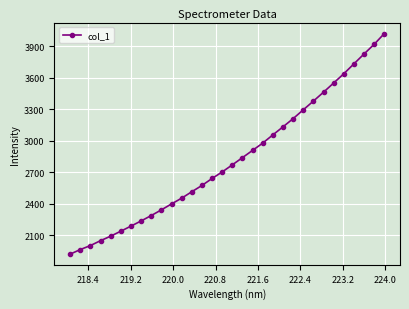

What is the value of the 15th point from the left?

2643.0